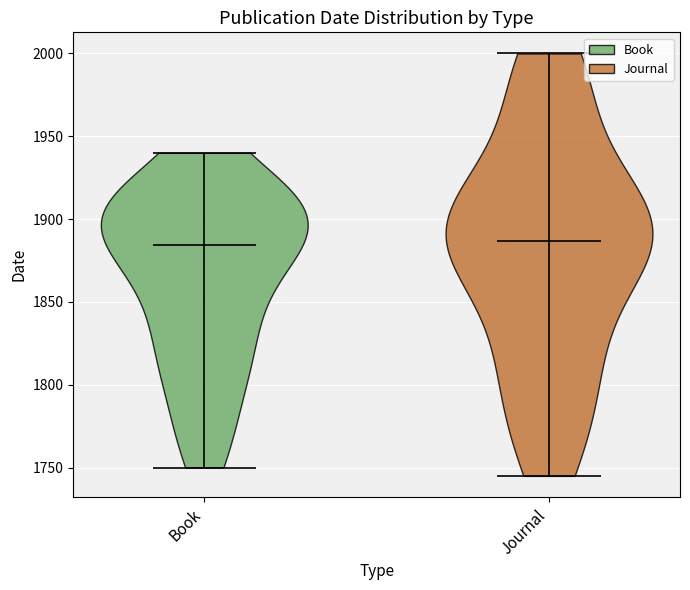

Reading left to right, read every violin against the y-axis: where its median line is, and the lowest and highest points it reaches. The values are not printed on the chart, so give them approximately, as read against the axis.

Book: median line 1885, lowest point 1750, highest point 1940
Journal: median line 1885, lowest point 1745, highest point 2000